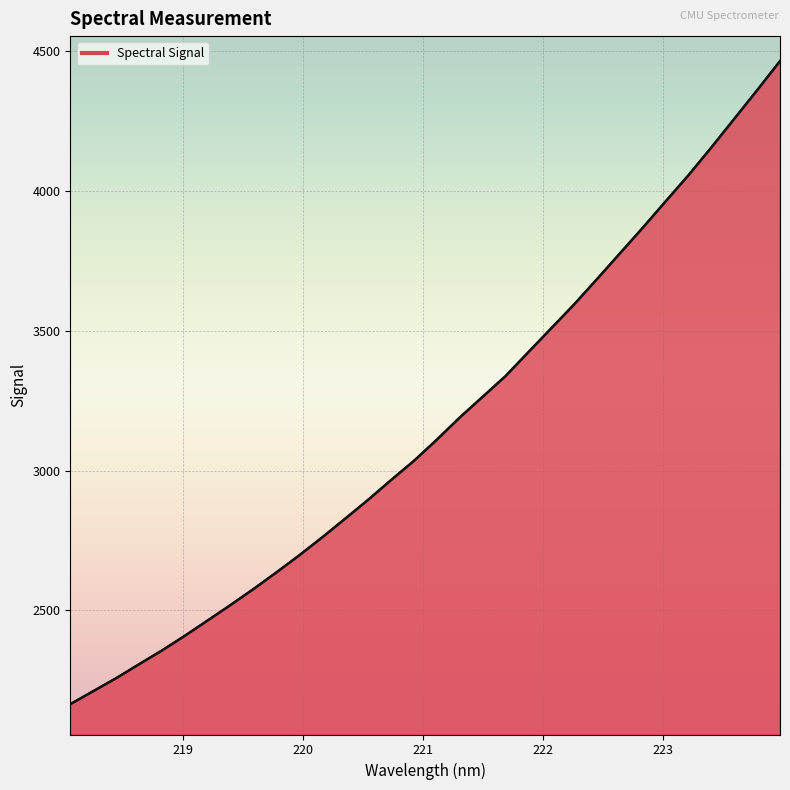

What is the greatest value displayed?

4462.7